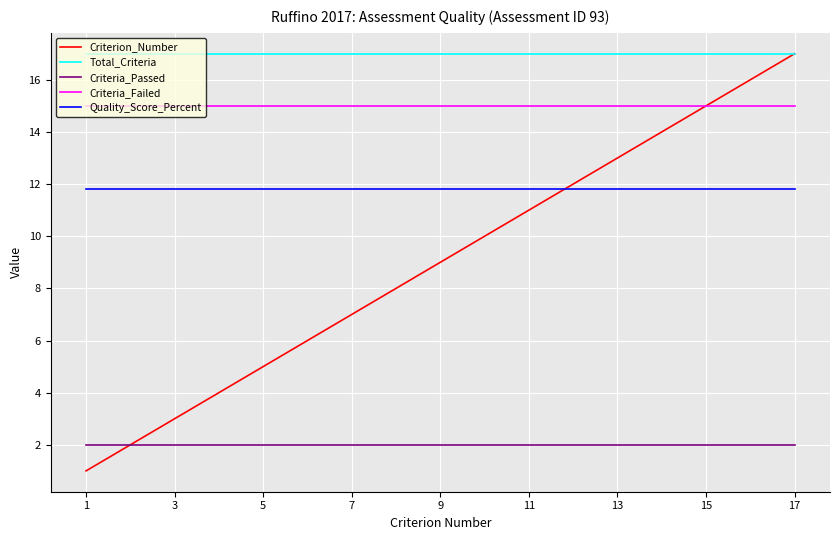

What is the highest value of the Total_Criteria series?

17.0